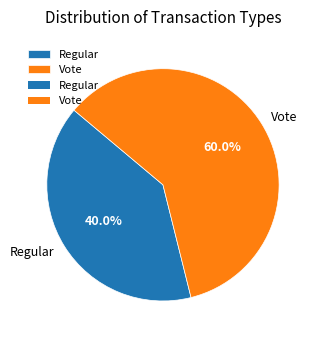

What is the ratio of the value at Vote to the value at Regular?

1.5